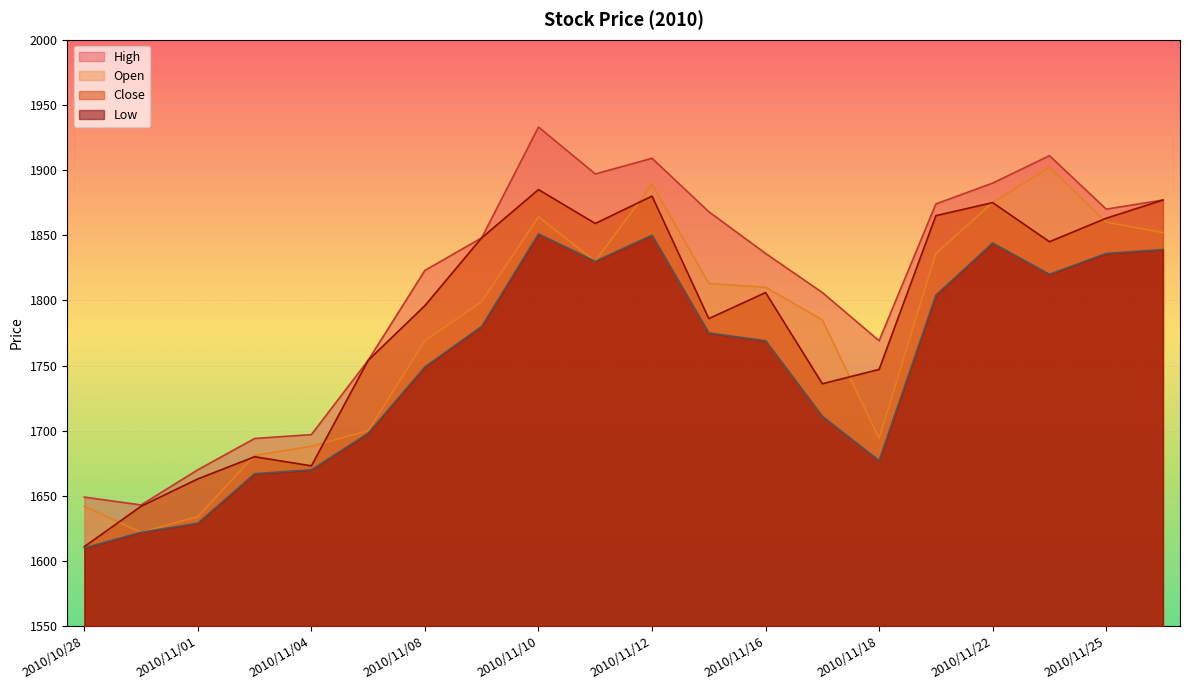

Count the number of data series in this chart.

4